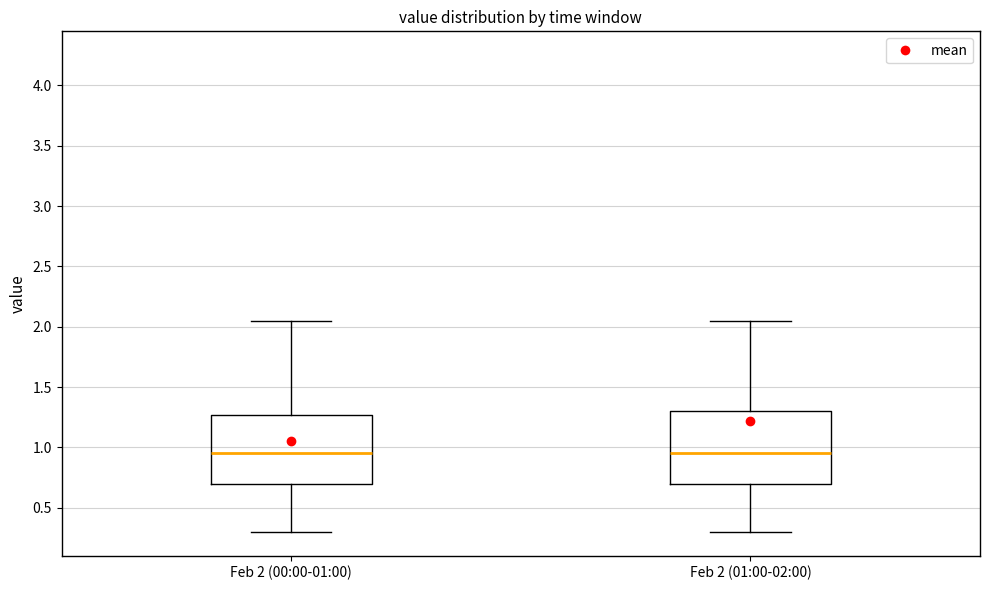

Where does the upper whisker of the box for Feb 2 (00:00-01:00) end on the y-axis? The values are not printed on the chart, so give them approximately, as read against the axis.

2.05